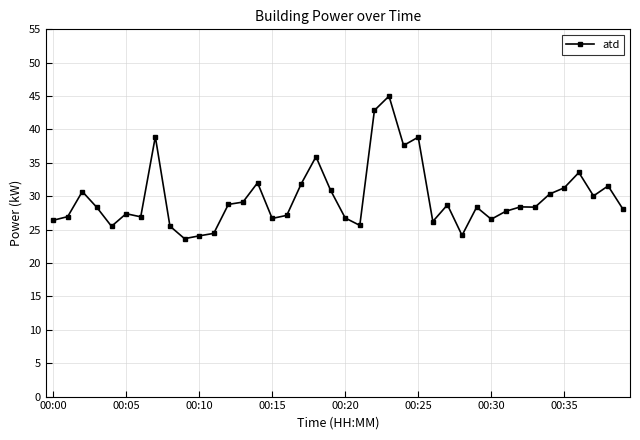

What is the difference between the second highest and minimum values?

19.2